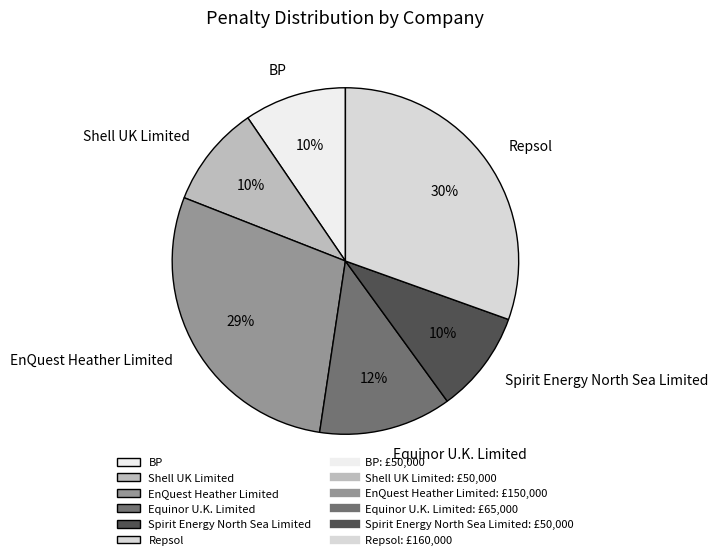

Is EnQuest Heather Limited the majority of the pie?

No